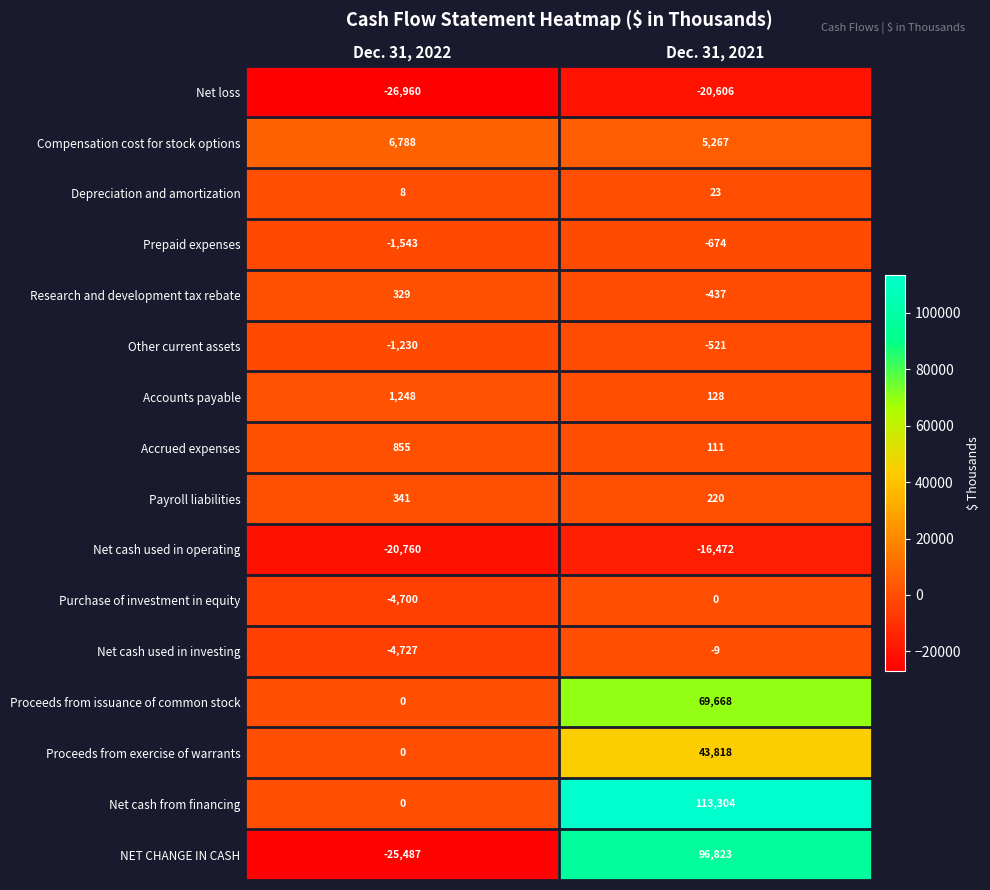

Which series has the largest range (max minus min)?

NET CHANGE IN CASH